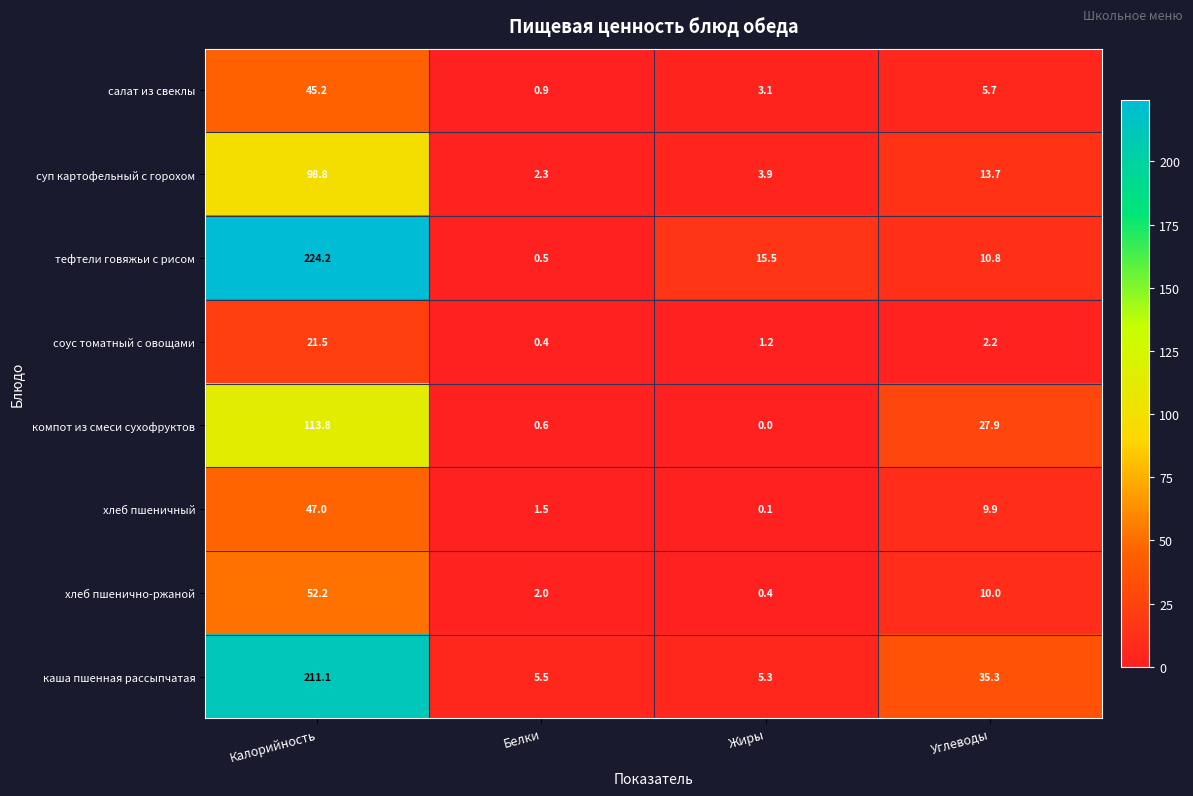

At which category is the sum across all series the highest?

Калорийность